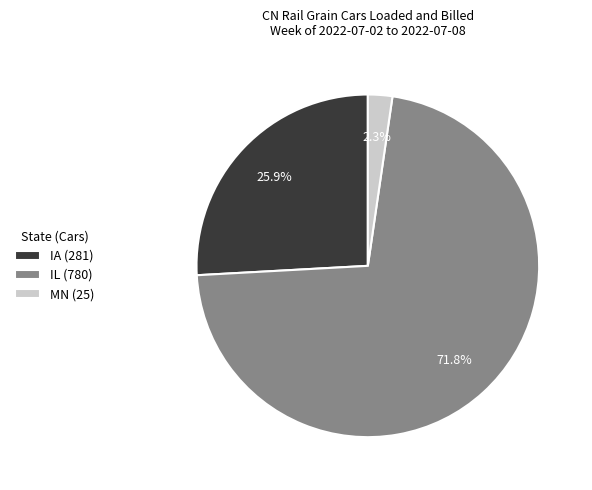

The MN slice represents 8% of the pie. True or false?

False